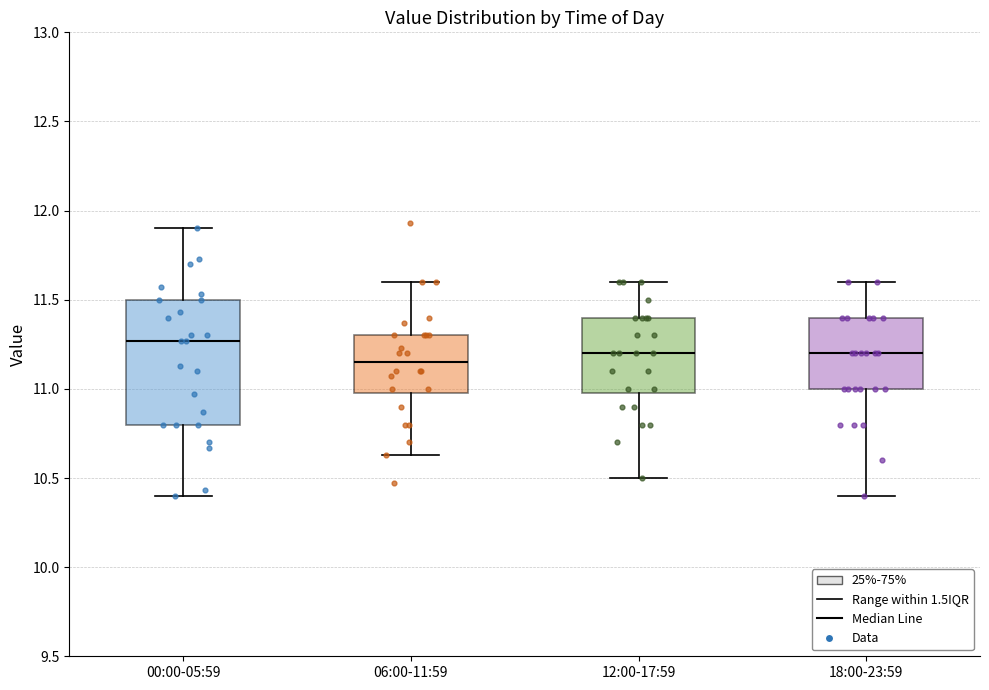

Reading left to right, transcribe this box plot: for each box, give where its median line is, the range the box spans, and where its two whiskers end, as read against the y-axis. The values are not printed on the chart, so give them approximately, as read against the axis.

00:00-05:59: median 11.25, box 10.80 to 11.50, whiskers 10.40 to 11.90
06:00-11:59: median 11.15, box 11.00 to 11.30, whiskers 10.65 to 11.60
12:00-17:59: median 11.20, box 11.00 to 11.40, whiskers 10.50 to 11.60
18:00-23:59: median 11.20, box 11.00 to 11.40, whiskers 10.40 to 11.60